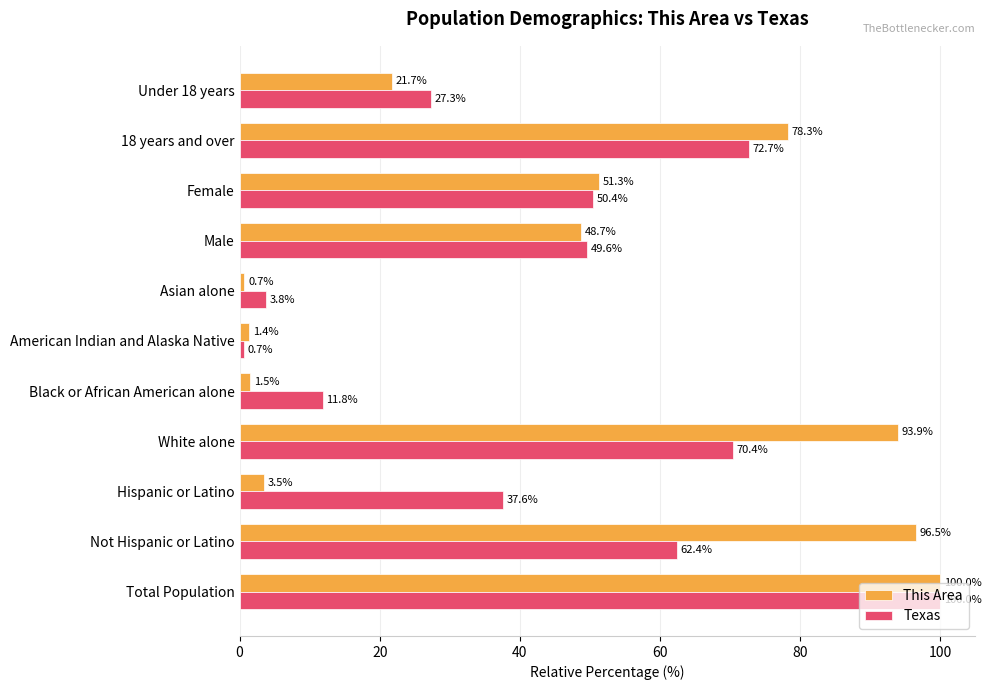

List the series in order of their overall mean, highest first.

This Area, Texas